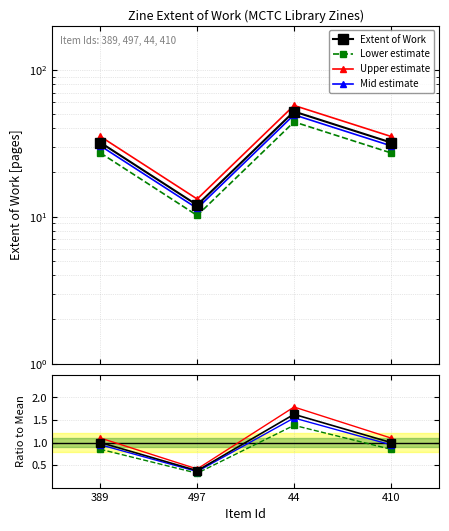

Rank the categories by value from highest to lowest.

44, 389, 410, 497